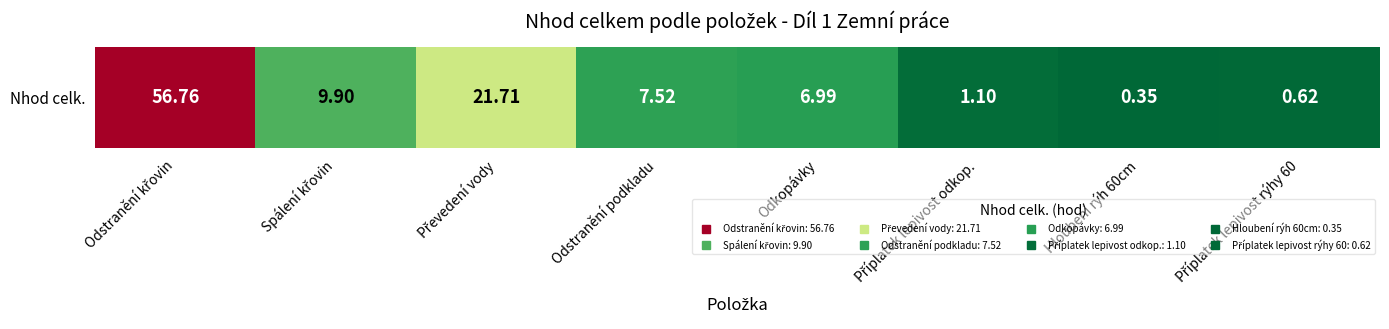

List the labels in order of value, smallest first.

Hloubení rýh 60cm, Příplatek lepivost rýhy 60, Příplatek lepivost odkop., Odkopávky, Odstranění podkladu, Spálení křovin, Převedení vody, Odstranění křovin